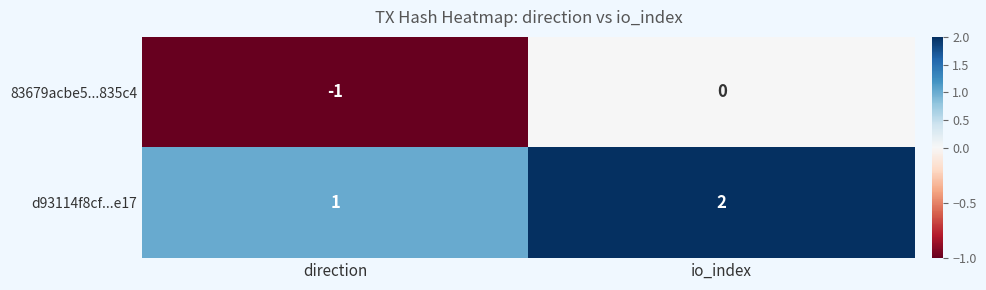

At how many categories does at least one series exceed 0?

2